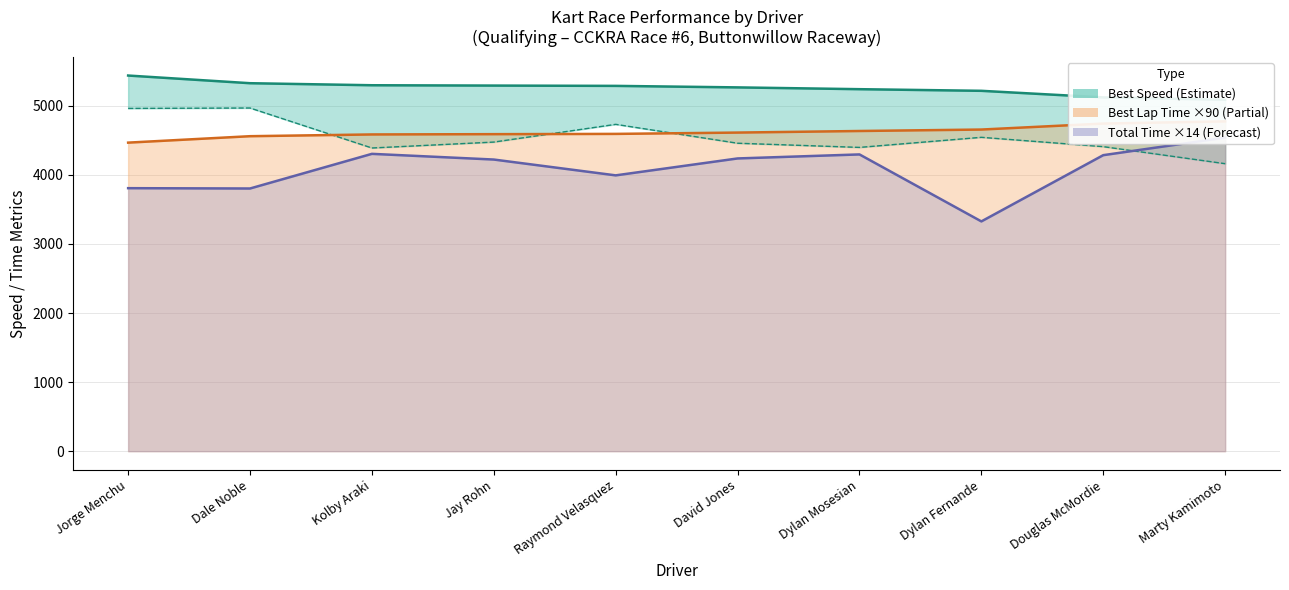

The Best Lap time series shows 4613.2 at David Jones. True or false?

True